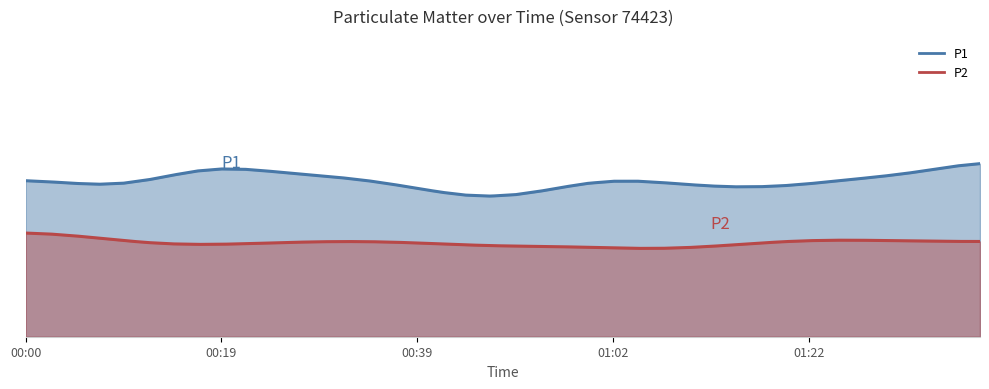

What is the difference between the maximum and minimum values in the P2 series?

1.8